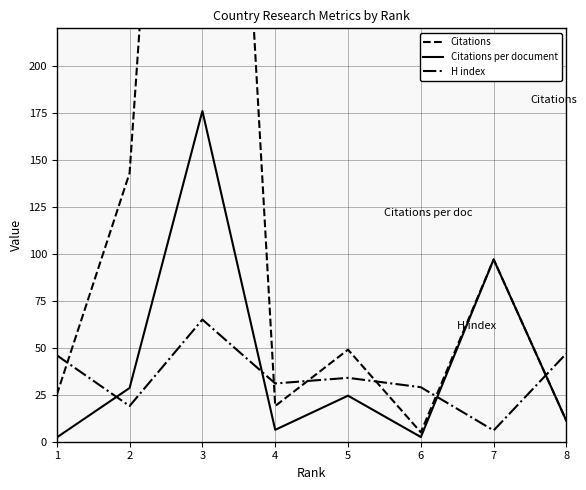

What is the spread (max minus min) of values at 6?

26.5